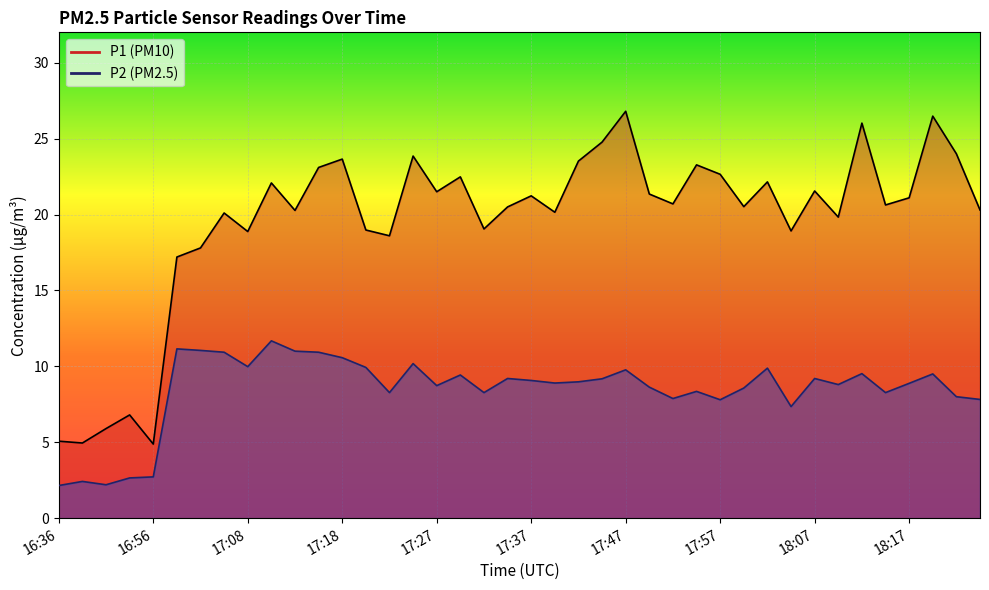

Rank the series at 17:37 from highest to lowest value.

P1, P2